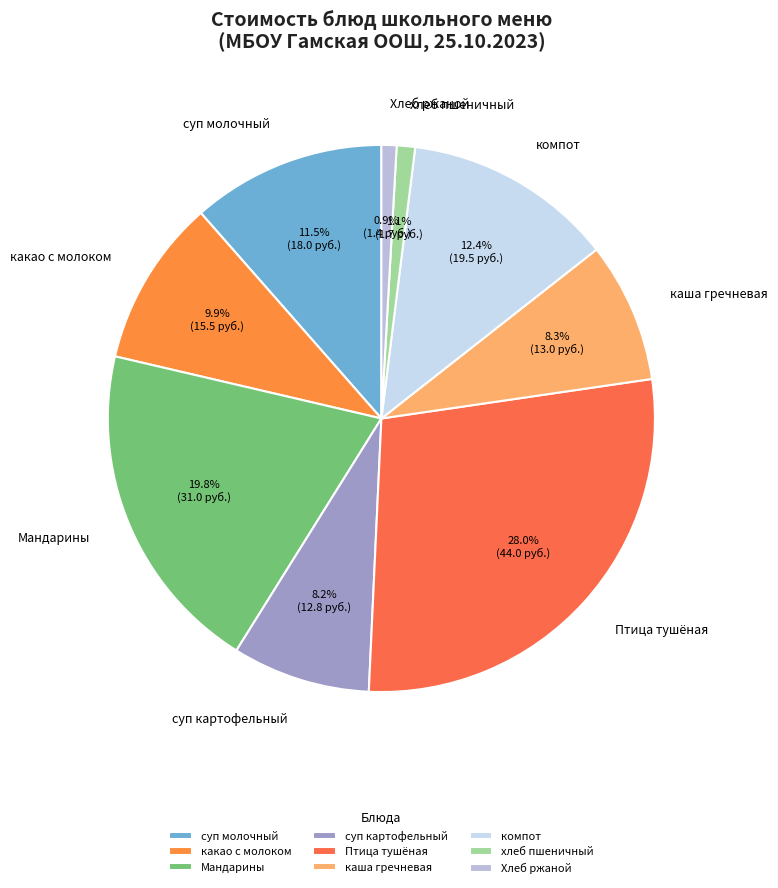

What percentage is the Мандарины slice, to the nearest percent?

20%